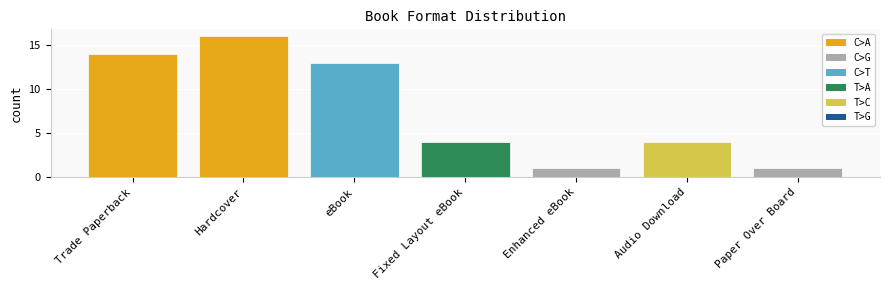

What is the sum of all values?

53